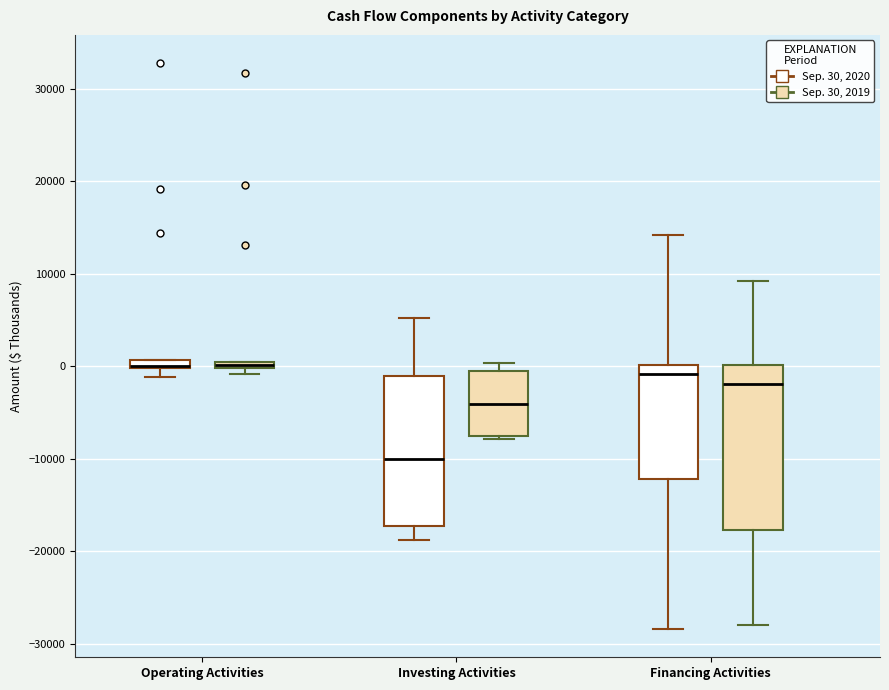

Where does the upper whisker of the box for Investing Activities (Sep. 30, 2020) end on the y-axis? The values are not printed on the chart, so give them approximately, as read against the axis.

5000